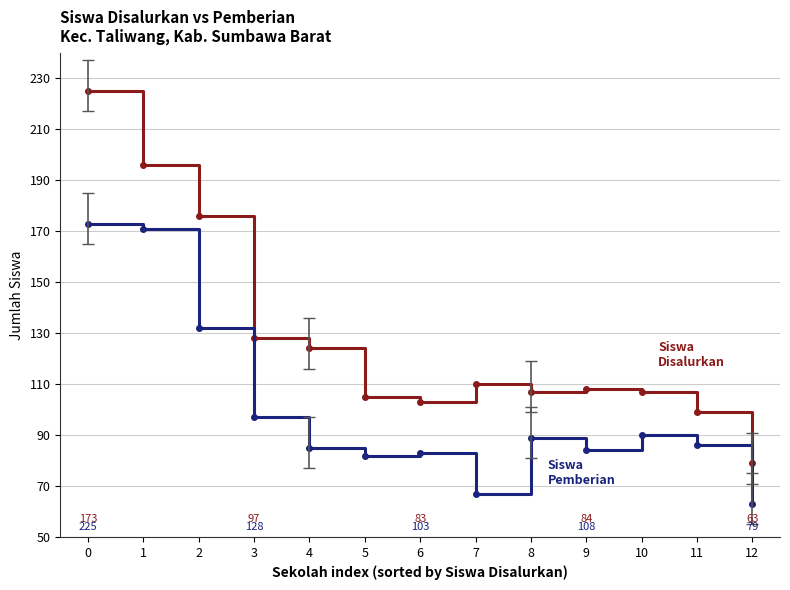

What is the total value across all series at 7?

177